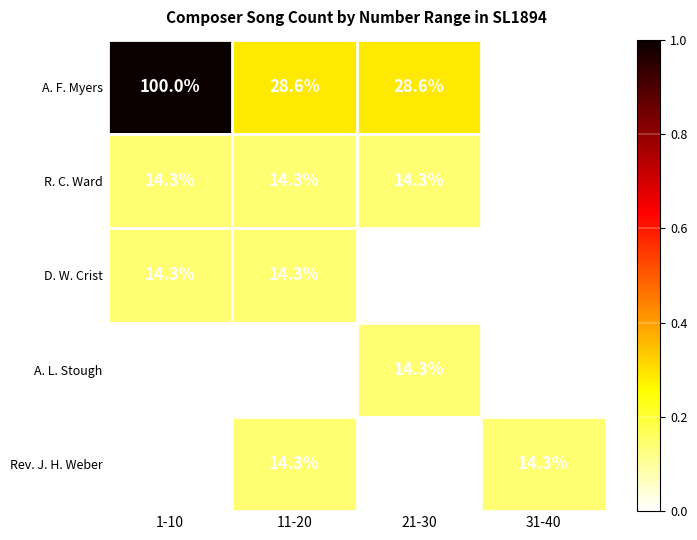

What value does the D. W. Crist series have at 11-20?

14.3